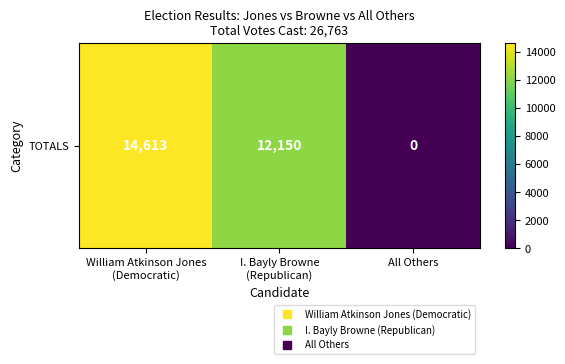

What is the sum of the values at All Others and William Atkinson Jones
(Democratic)?

14613